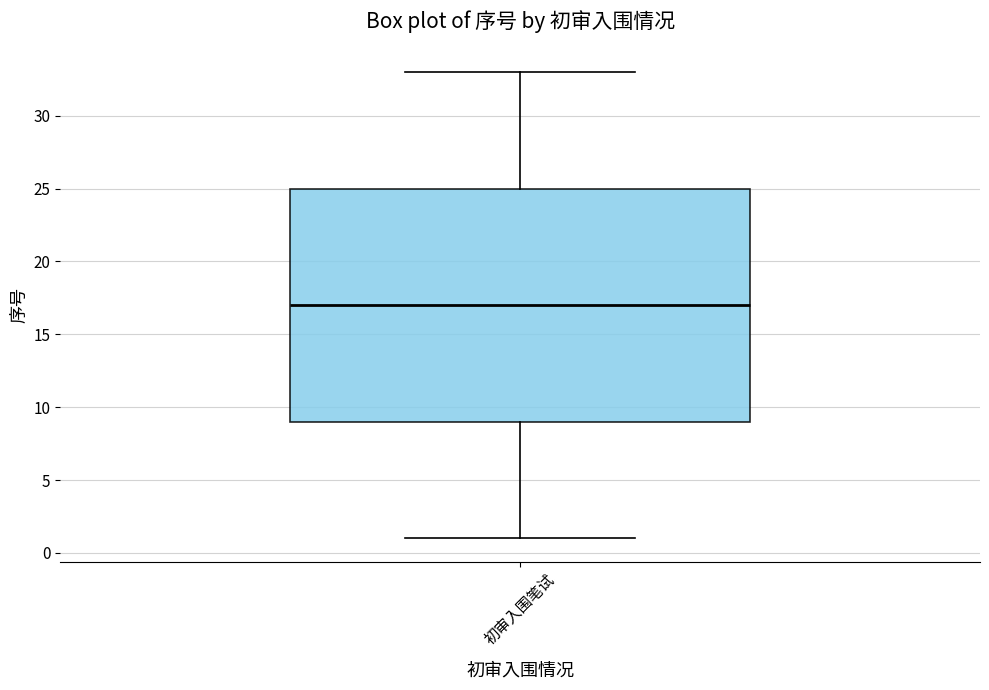

Transcribe this box plot: give where the median line is, the range the box spans, and where the two whiskers end, as read against the y-axis. The values are not printed on the chart, so give them approximately, as read against the axis.

median 17, box 9 to 25, whiskers 1 to 33